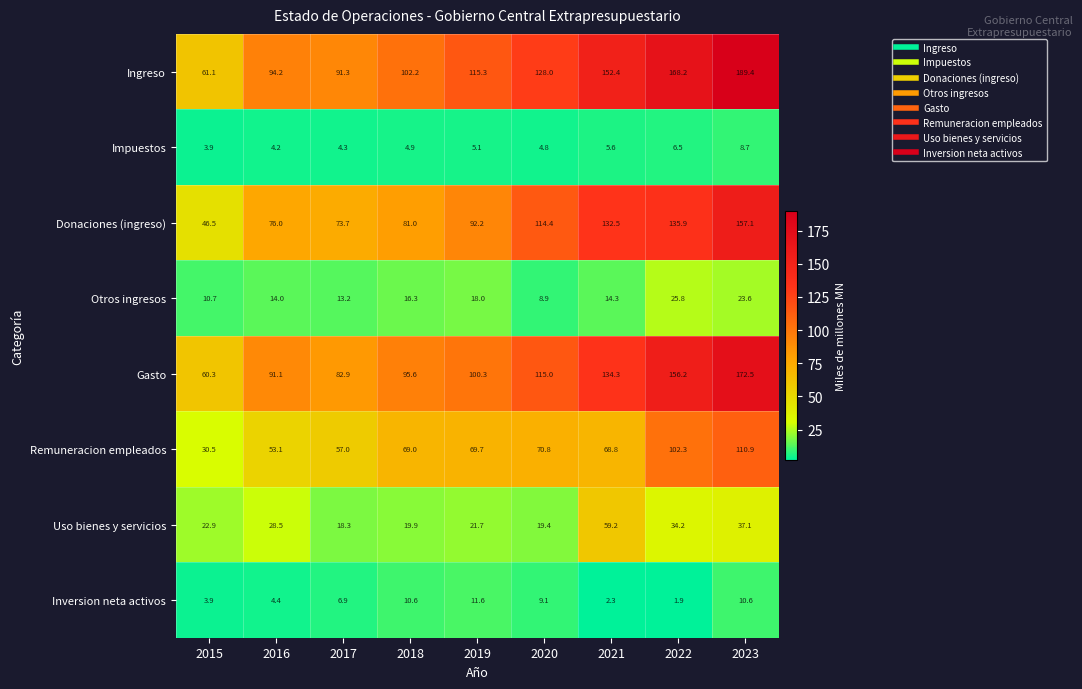

What is the average value of the Ingreso series?

122.5